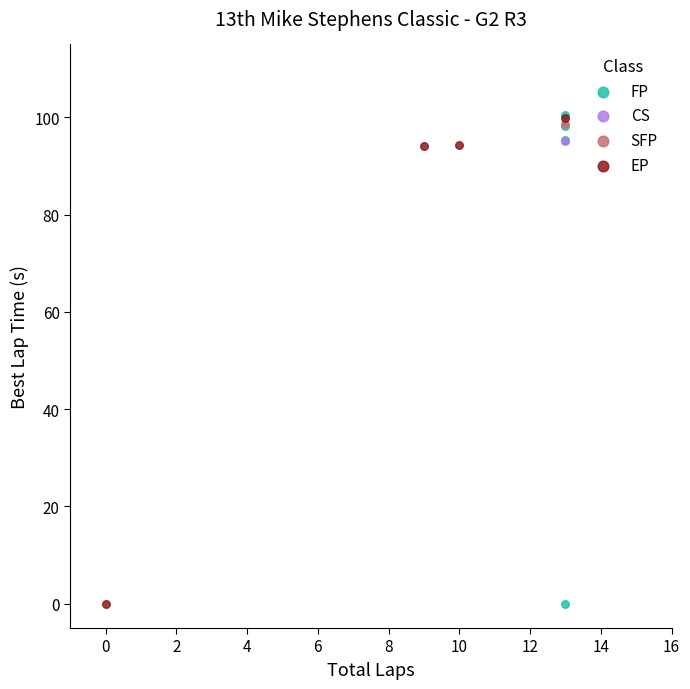

What are all the series names shown in the legend?

FP, CS, SFP, EP